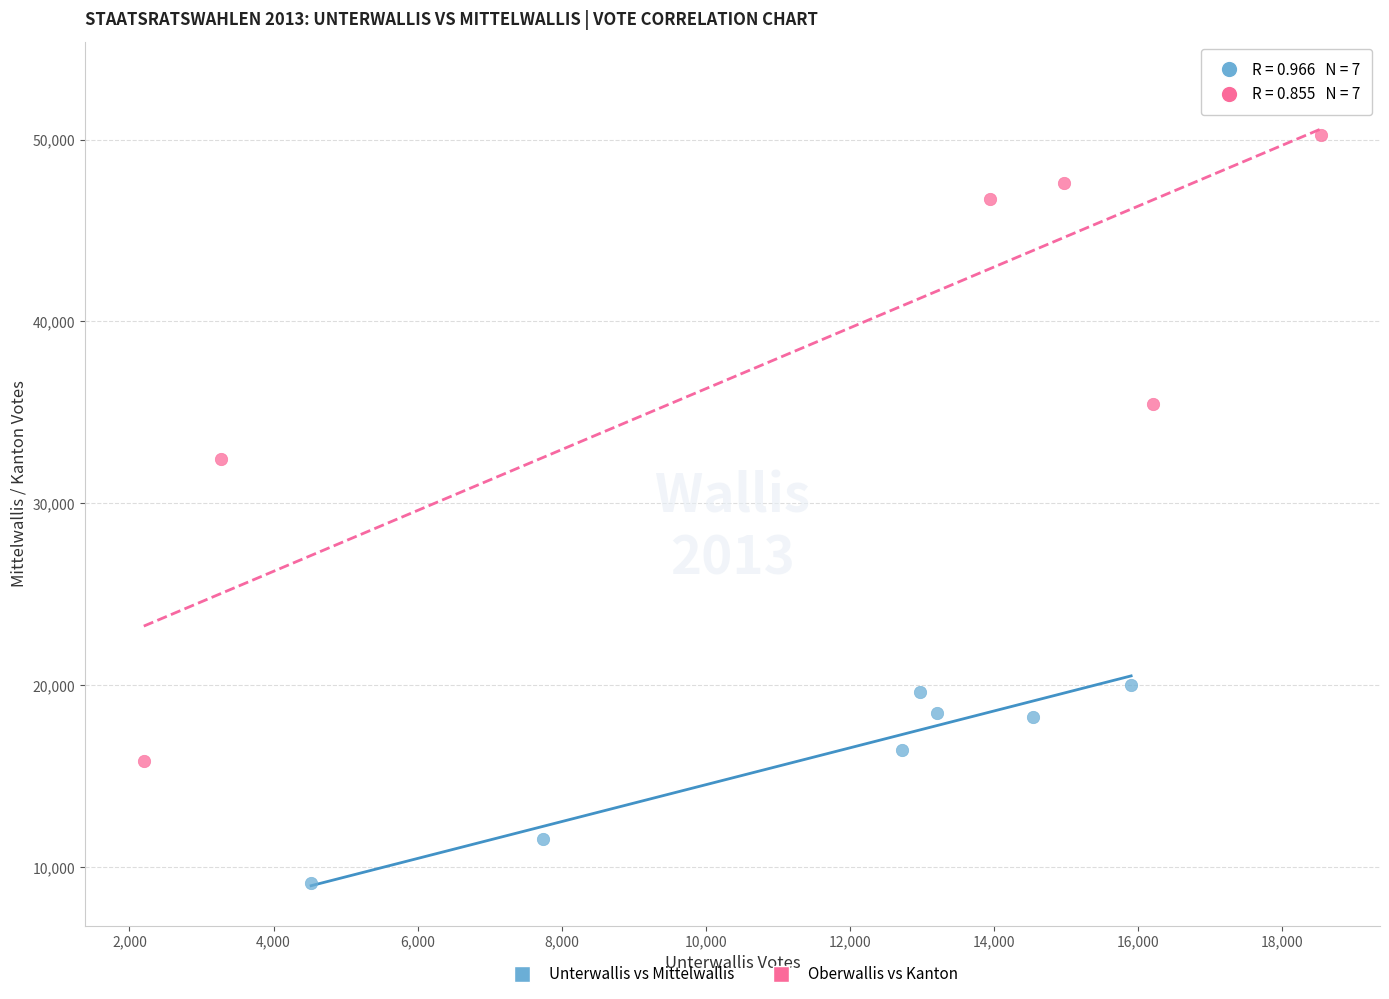

Which series has the widest spread of Y values?

Oberwallis vs Kanton